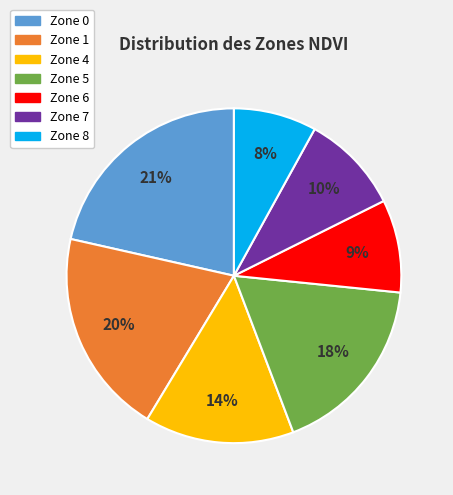

To the nearest percent, what is the difference between the Zone 0 and Zone 8 slice percentages?

13%